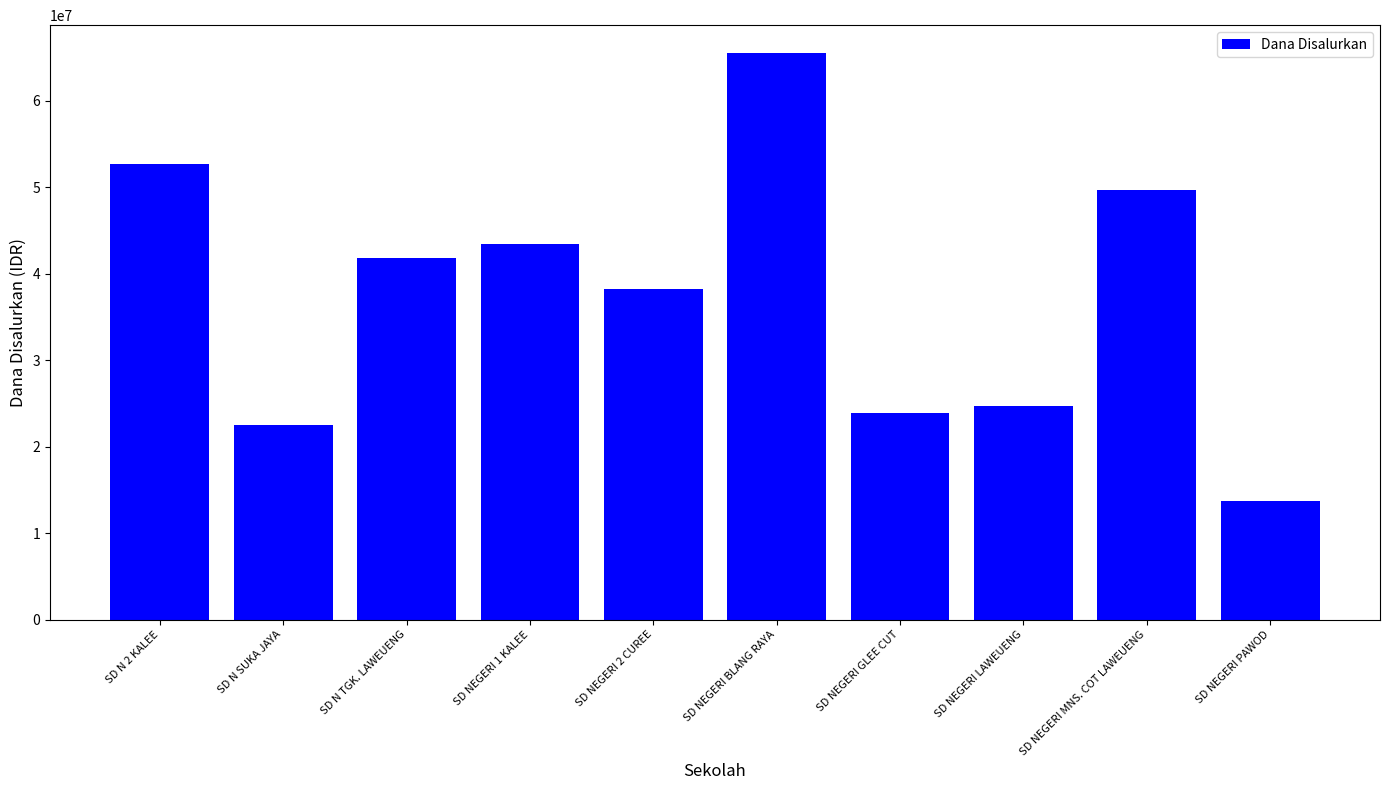

Is it true that the value at SD NEGERI LAWEUENG is 24750000?

True